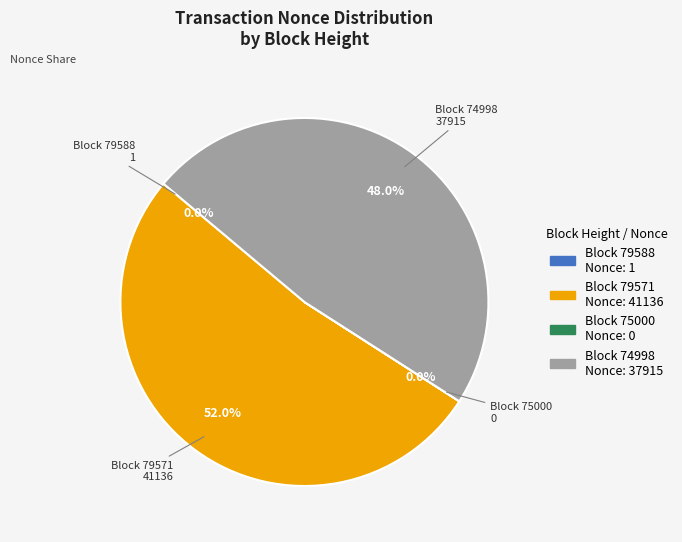

Is there any slice that represents more than half of the pie?

Yes